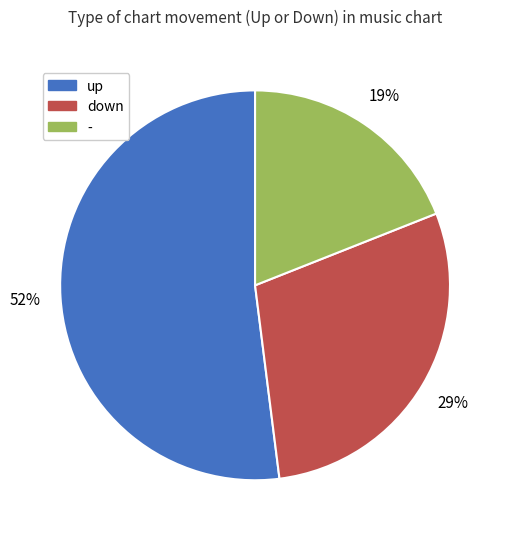

How many segments does this pie chart have?

3